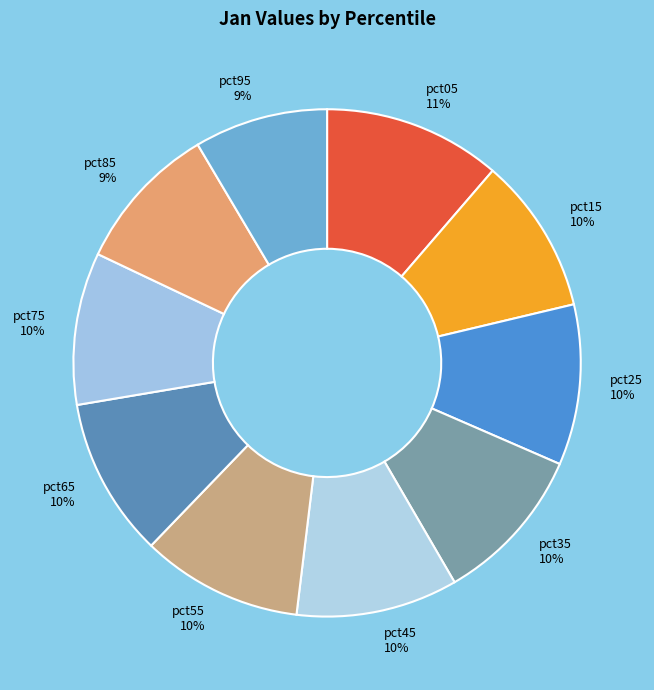

The pct05 slice represents 1% of the pie. True or false?

False